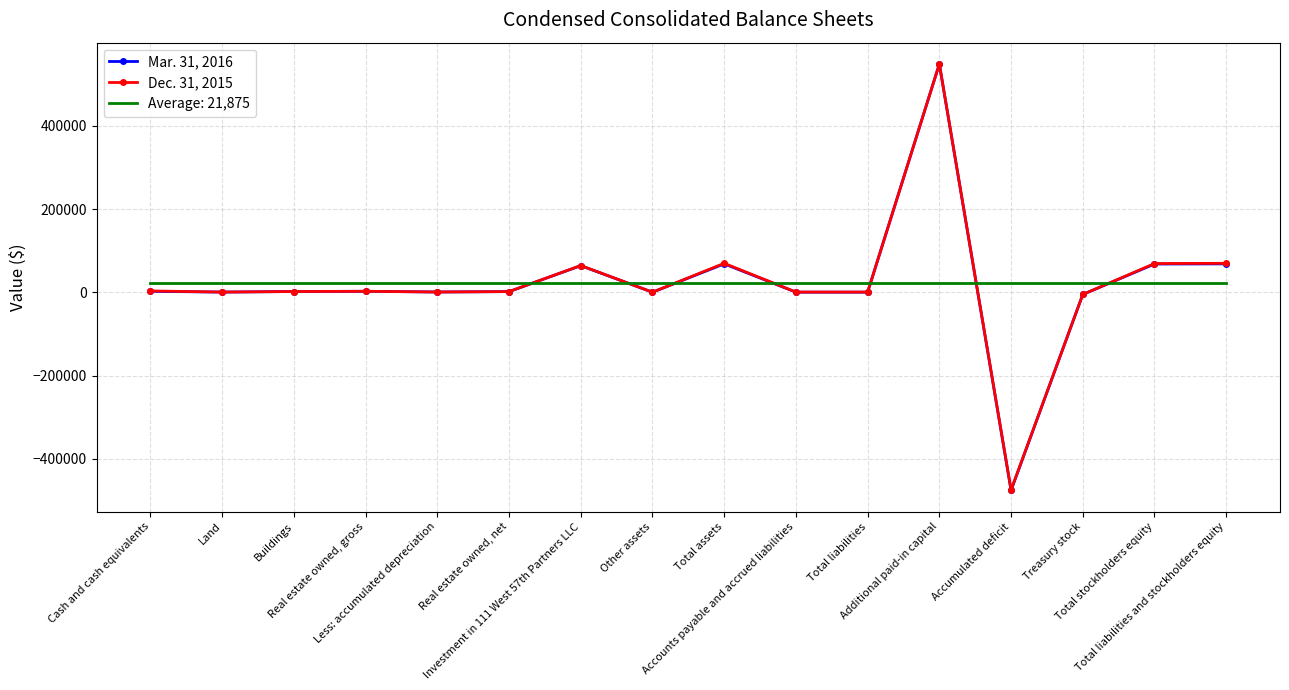

True or false: Mar. 31, 2016 and Average: 21,875 intersect in this chart.

True